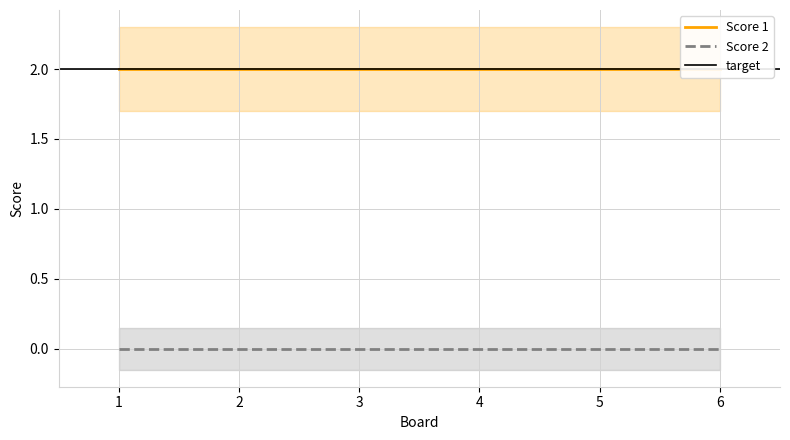

Reading right to left, transcribe all the data shown in this chart.

Score 1: 6=2	5=2	4=2	3=2	2=2	1=2
Score 2: 6=0	5=0	4=0	3=0	2=0	1=0